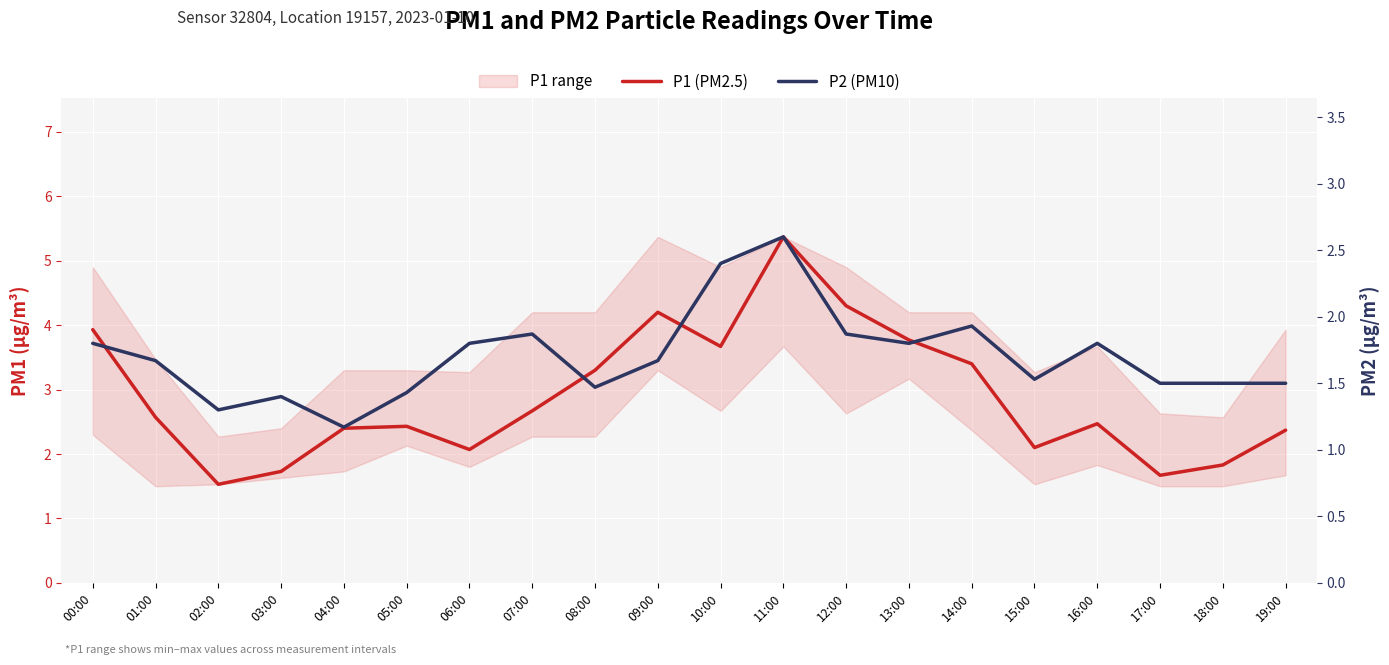

At which label does P2 (PM10) reach its minimum?

04:00